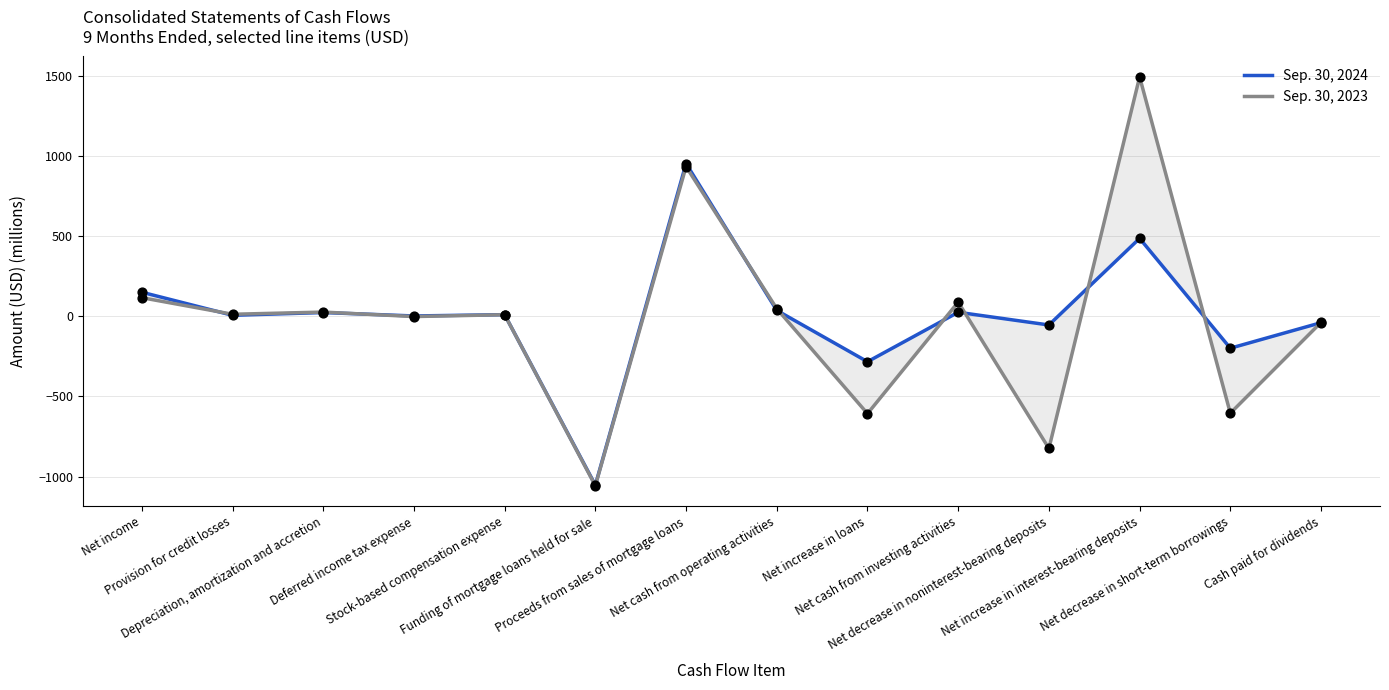

What is the total value across all series at Net increase in interest-bearing deposits?

1981.5